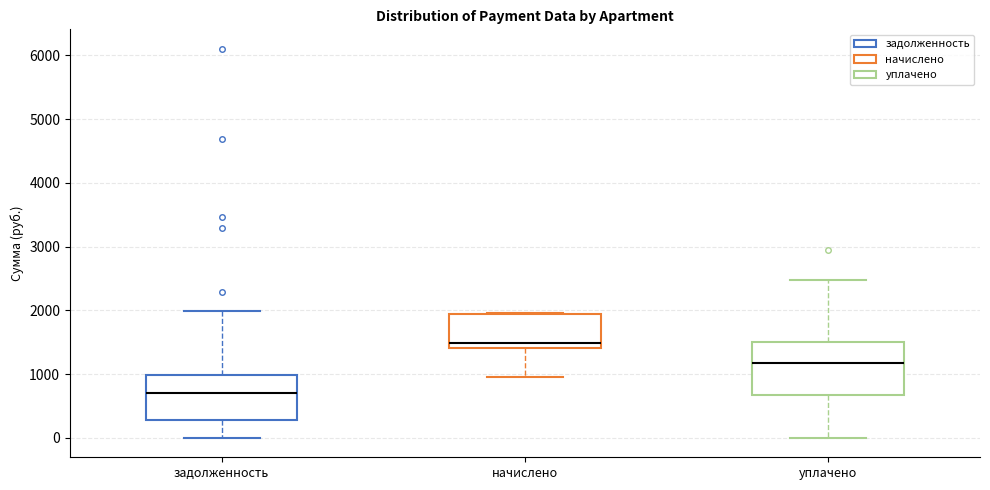

Where does the median line of the box for уплачено sit on the y-axis? The values are not printed on the chart, so give them approximately, as read against the axis.

1200